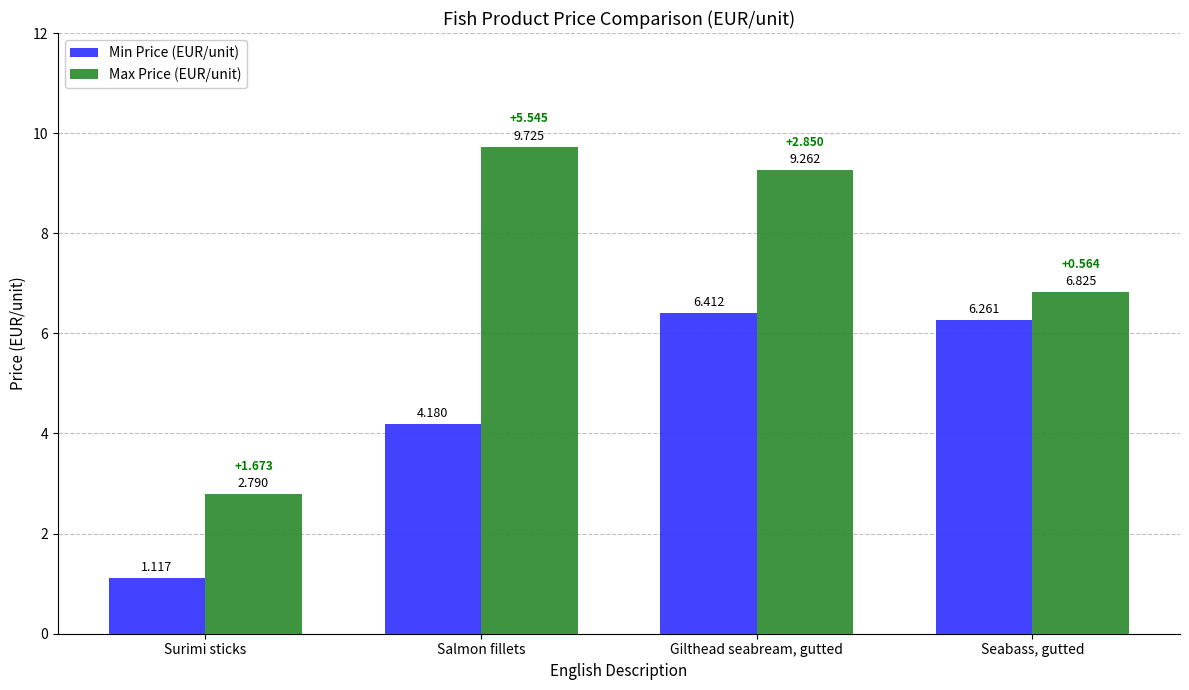

What is the difference between the maximum and minimum values in the Min Price (EUR/unit) series?

5.3